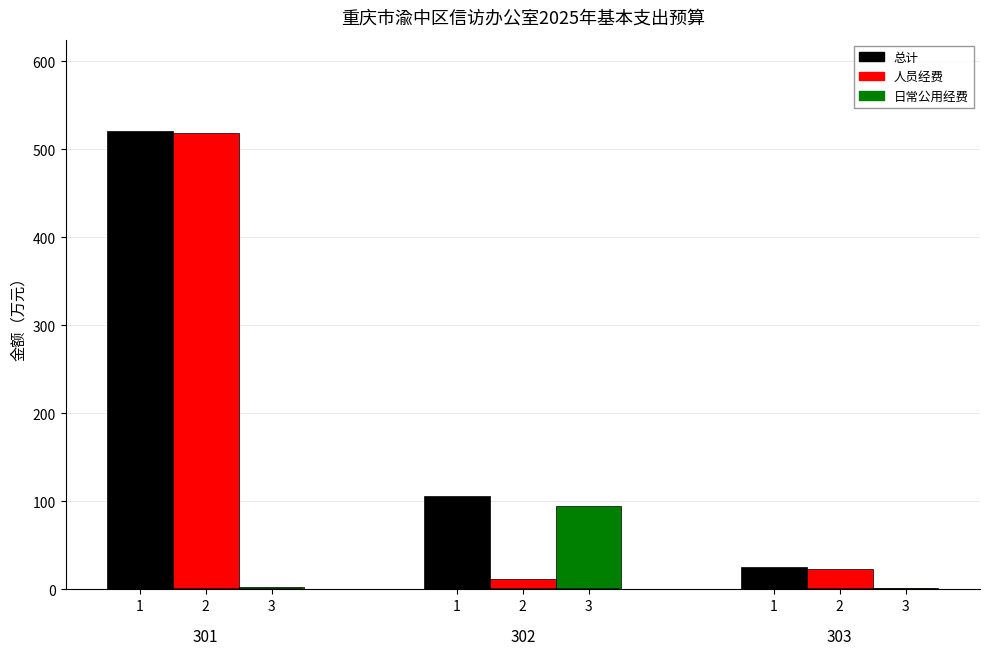

Are the bars grouped side by side (vs. stacked)?

Yes